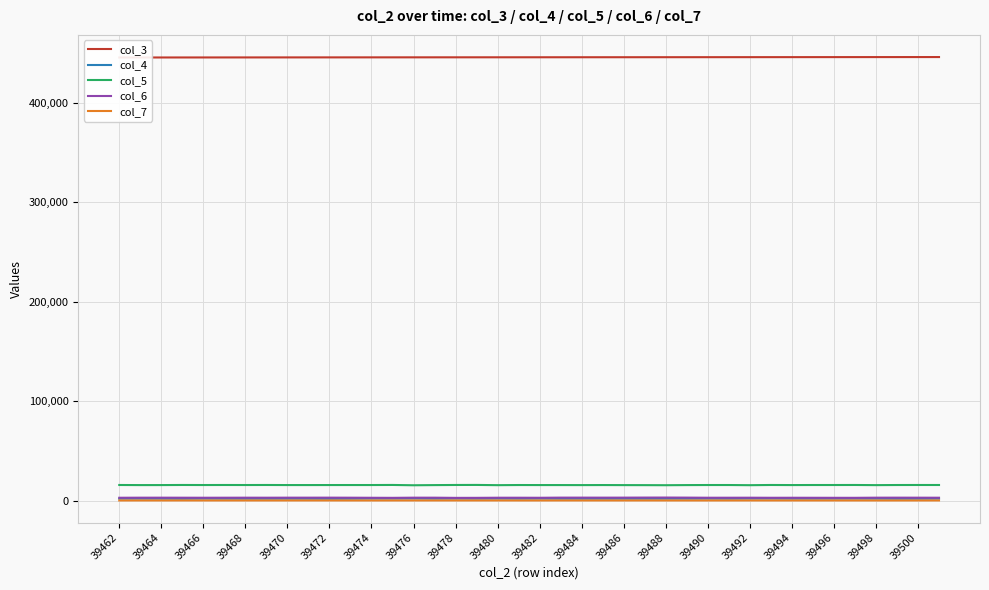

How many lines are shown in the chart?

5